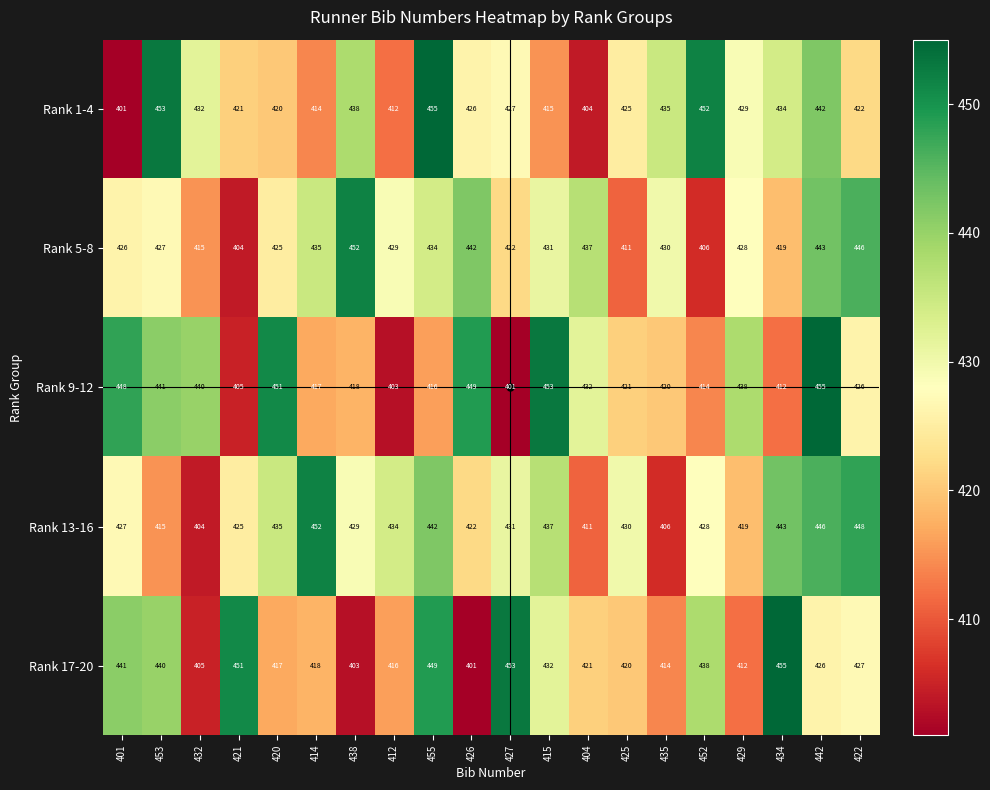

How many distinct data groups are displayed?

5